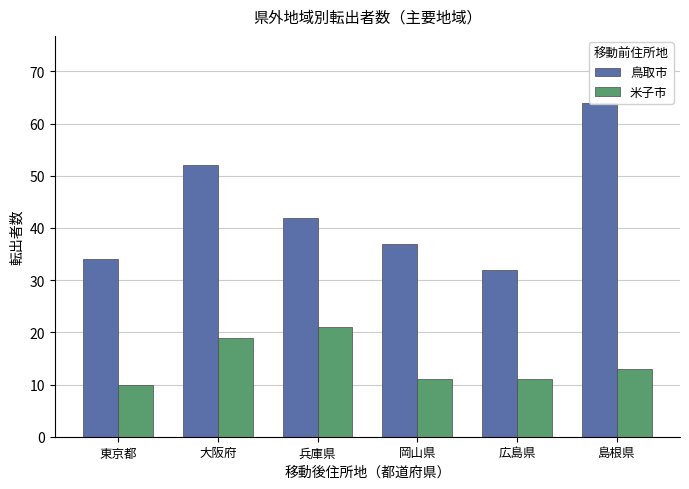

What position from the left is 広島県?

5